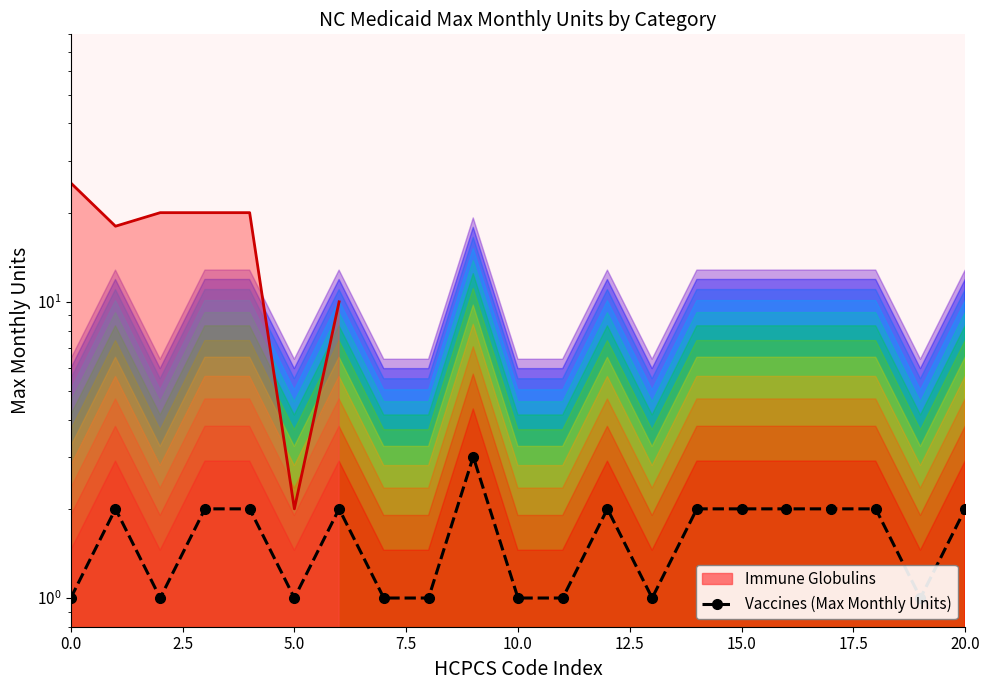

How many categories are shown in the chart?

21